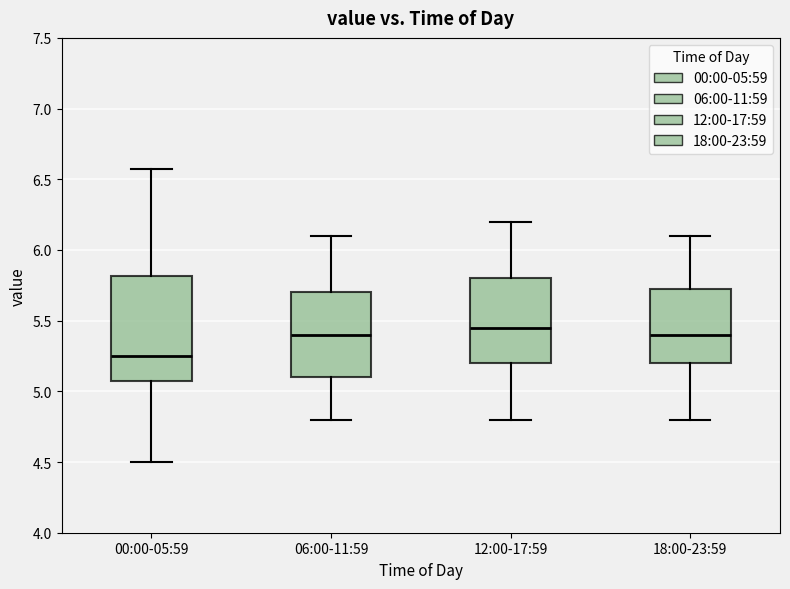

Reading left to right, transcribe this box plot: for each box, give where its median line is, the range the box spans, and where its two whiskers end, as read against the y-axis. The values are not printed on the chart, so give them approximately, as read against the axis.

00:00-05:59: median 5.25, box 5.05 to 5.80, whiskers 4.50 to 6.55
06:00-11:59: median 5.40, box 5.10 to 5.70, whiskers 4.80 to 6.10
12:00-17:59: median 5.45, box 5.20 to 5.80, whiskers 4.80 to 6.20
18:00-23:59: median 5.40, box 5.20 to 5.75, whiskers 4.80 to 6.10